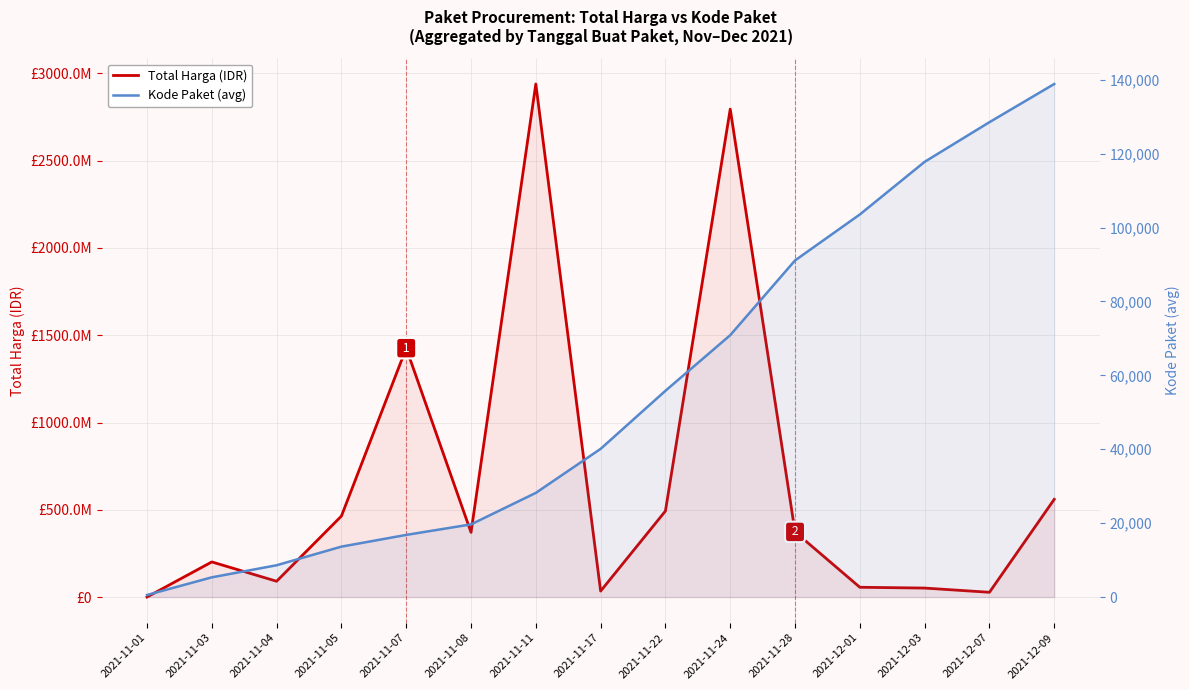

List the series in order of their overall mean, highest first.

Total Harga (IDR), Kode Paket (avg)